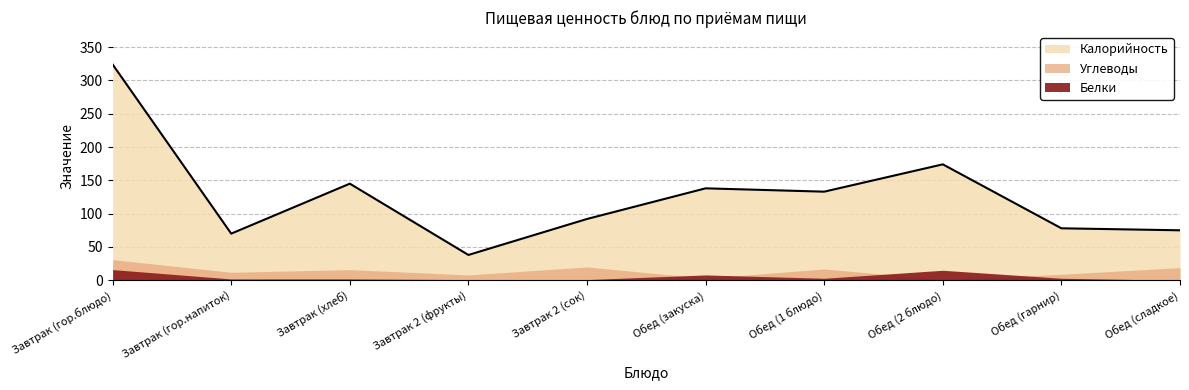

True or false: Углеводы has a value of 9 at Завтрак (хлеб).

False